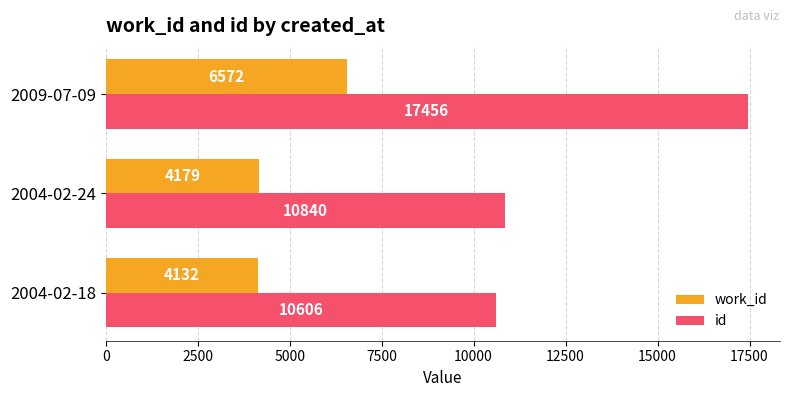

Which series has the largest range (max minus min)?

id